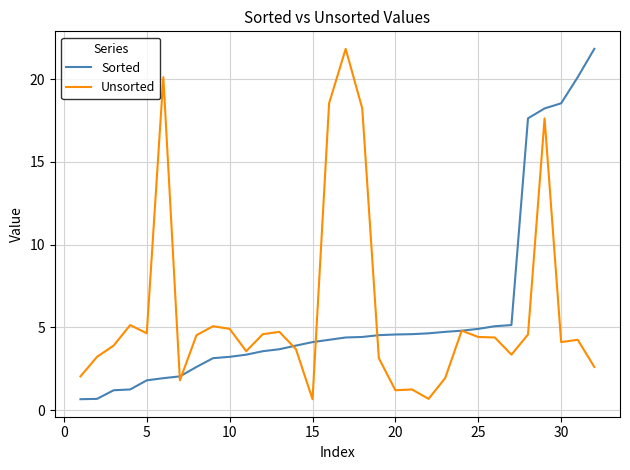

What is the lowest value of the Sorted series?

0.7